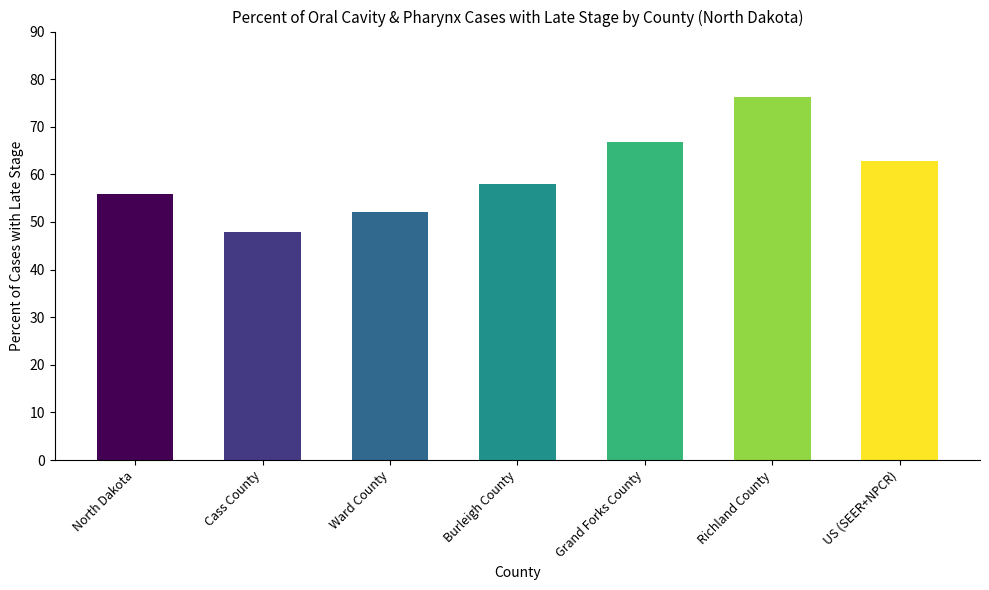

The chart shows a value of 52.0 at Ward County. True or false?

True